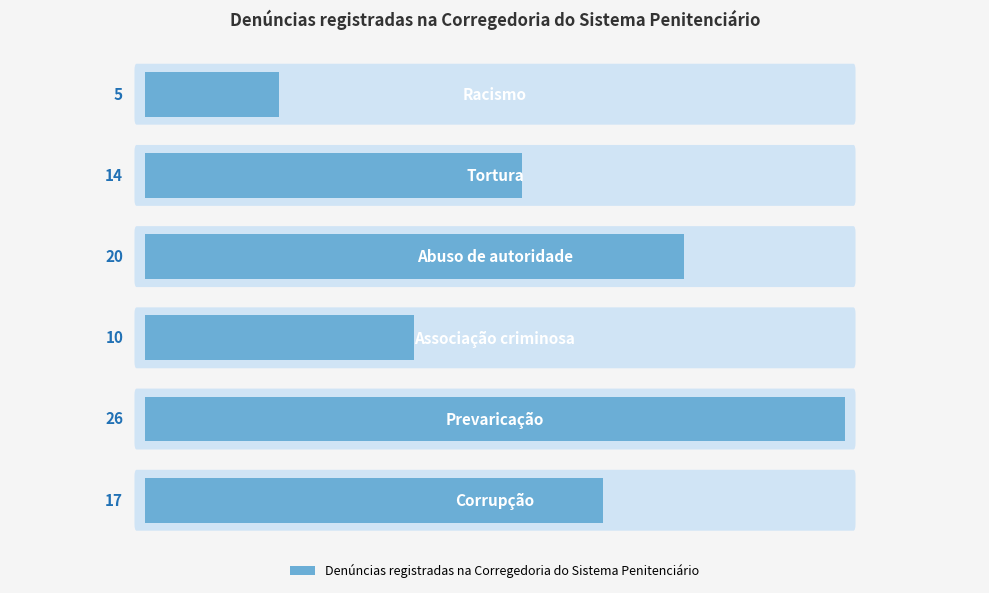

What is the smallest value displayed?

5